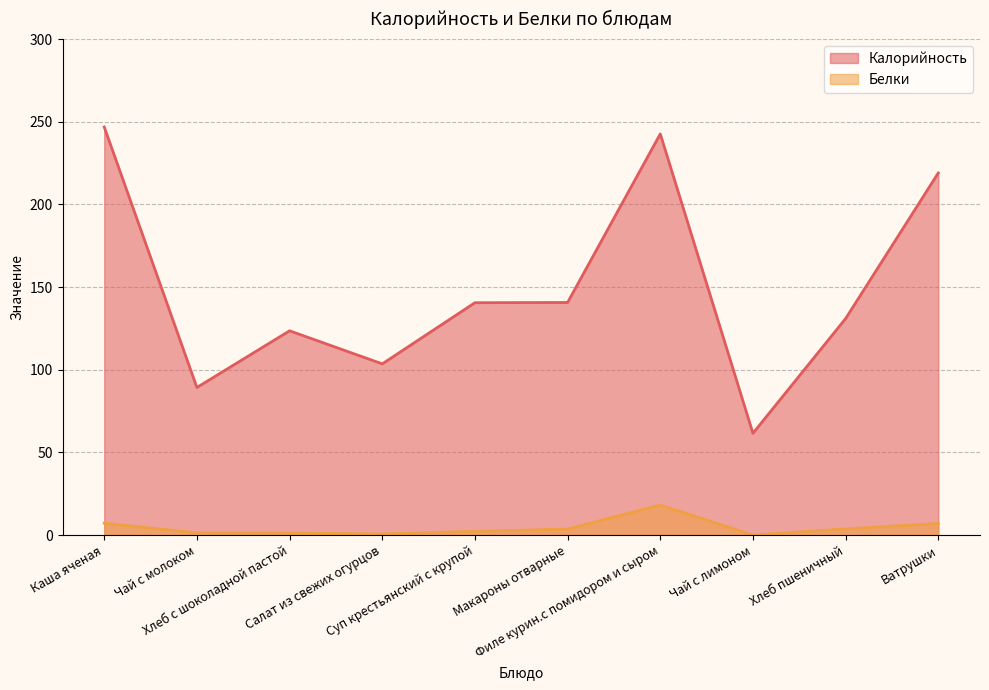

At which label does Белки first exceed 3?

Каша яченая